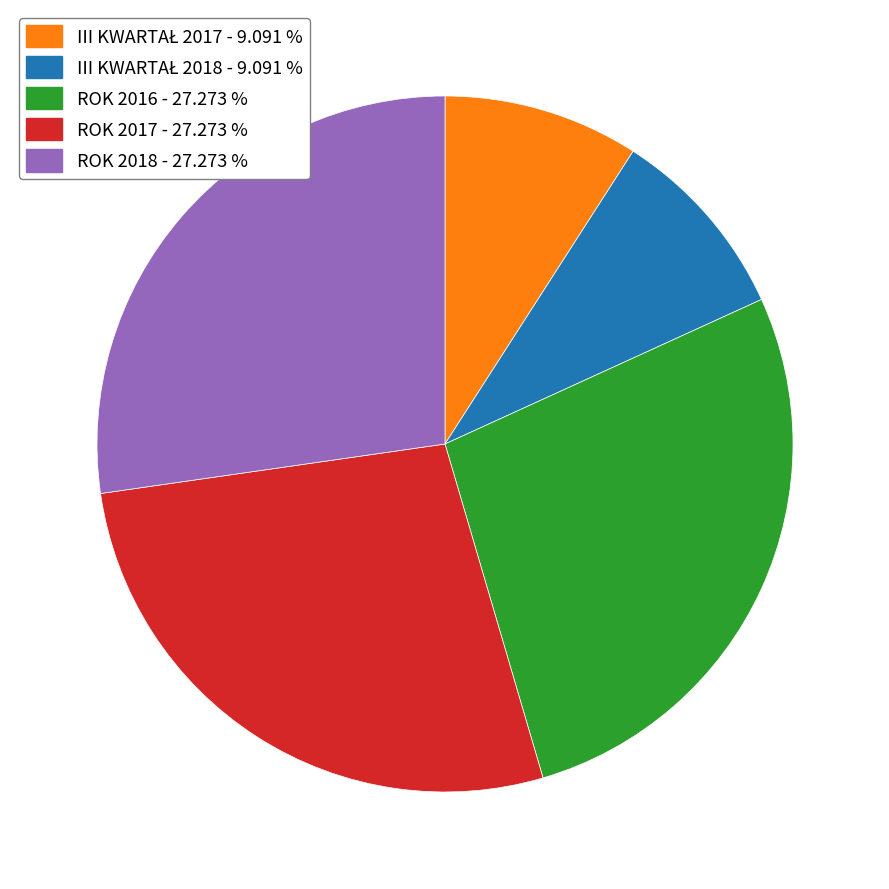

Does ROK 2018 - 27.273 % account for over 50% of the chart?

No